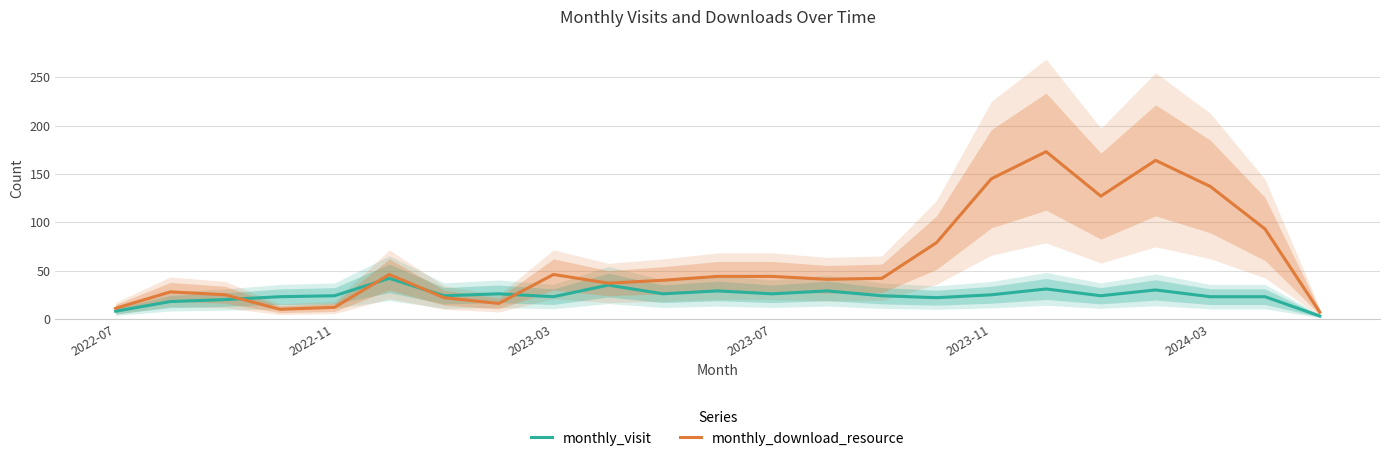

What is the total value across all series at 19?

194